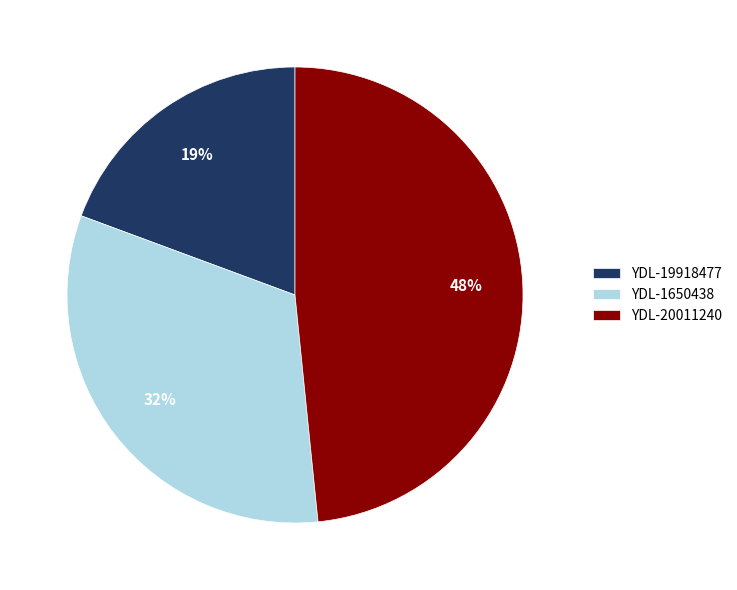

Does YDL-20011240 represent more than half of the total?

No